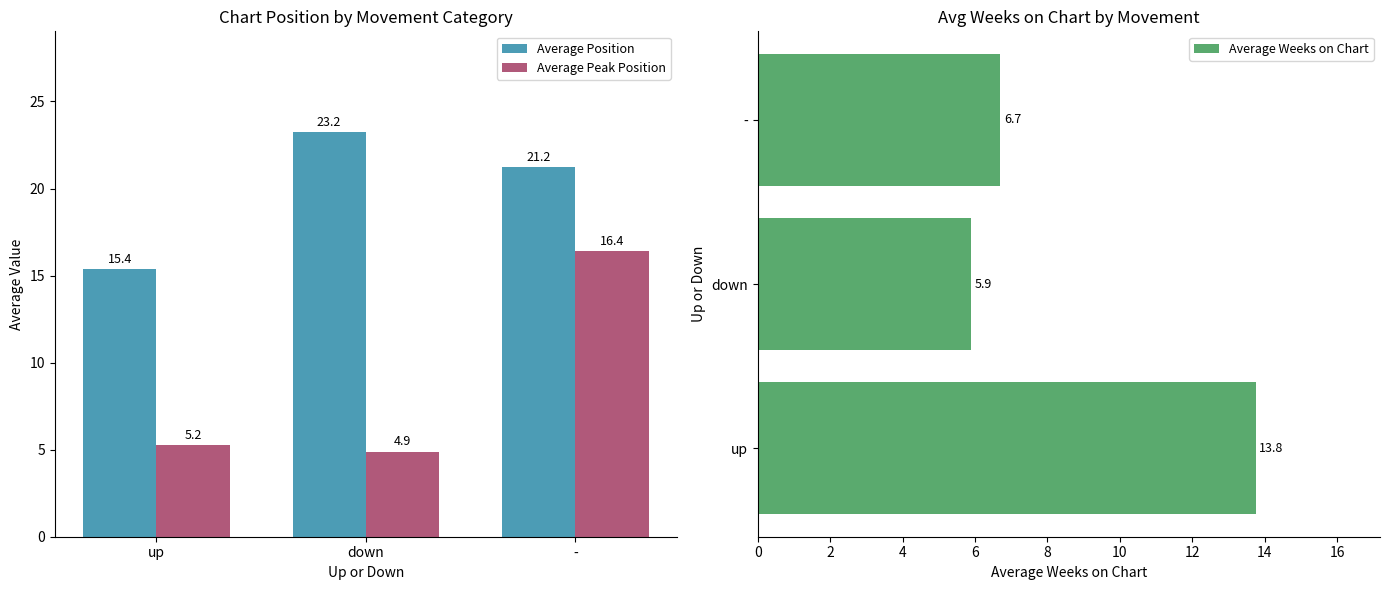

The Average Position series shows 23.2 at down. True or false?

True